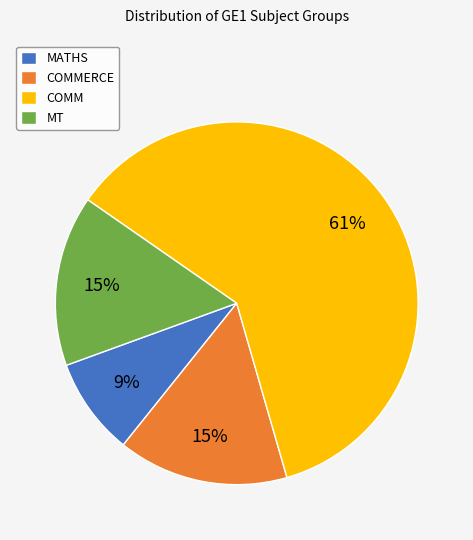

Approximately how many times larger is the value at MATHS compared to COMMERCE?

0.6